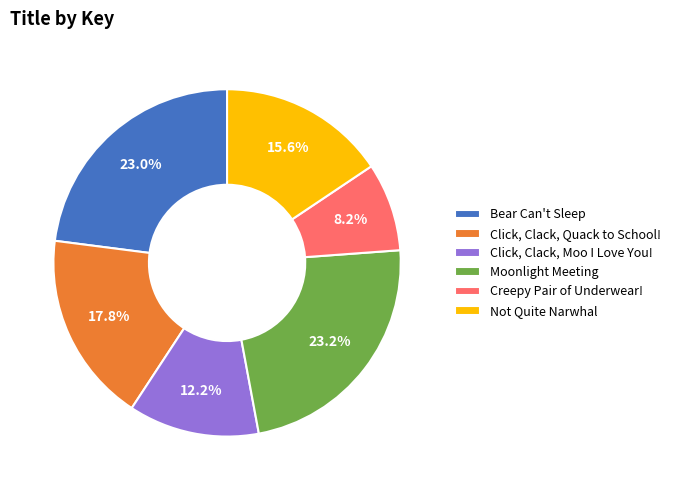

How much of the chart is everything except Bear Can't Sleep?

77.0%